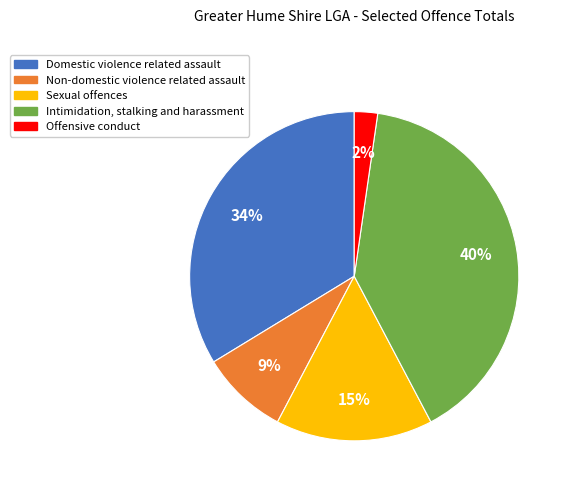

To the nearest percent, what is the difference between the Domestic violence related assault and Non-domestic violence related assault slice percentages?

25%